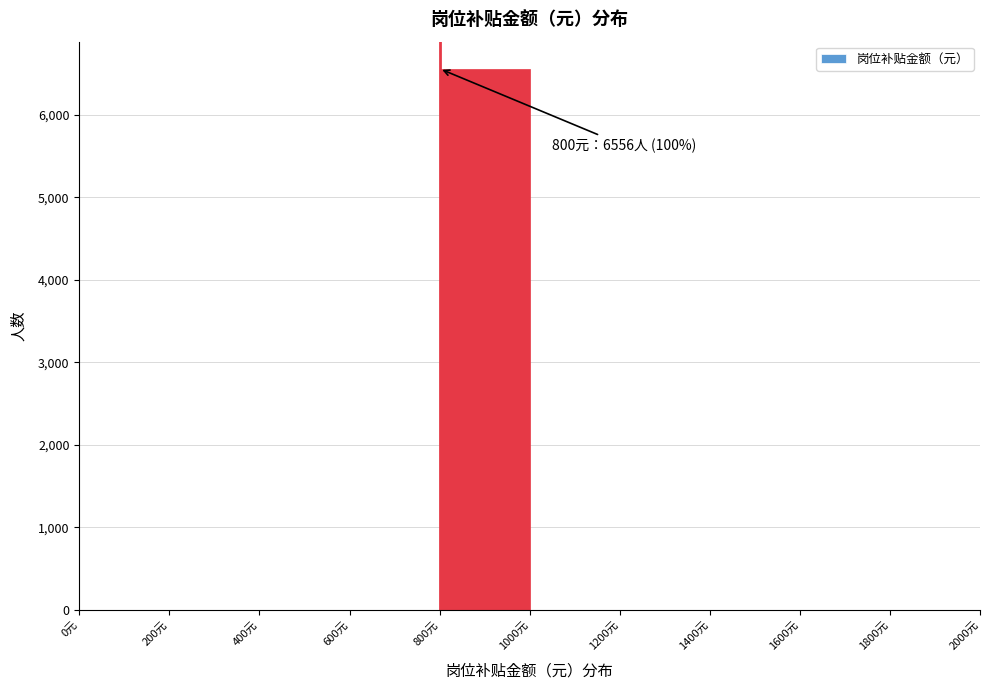

Over which range of the x-axis is the bar tallest?

800 to 1000